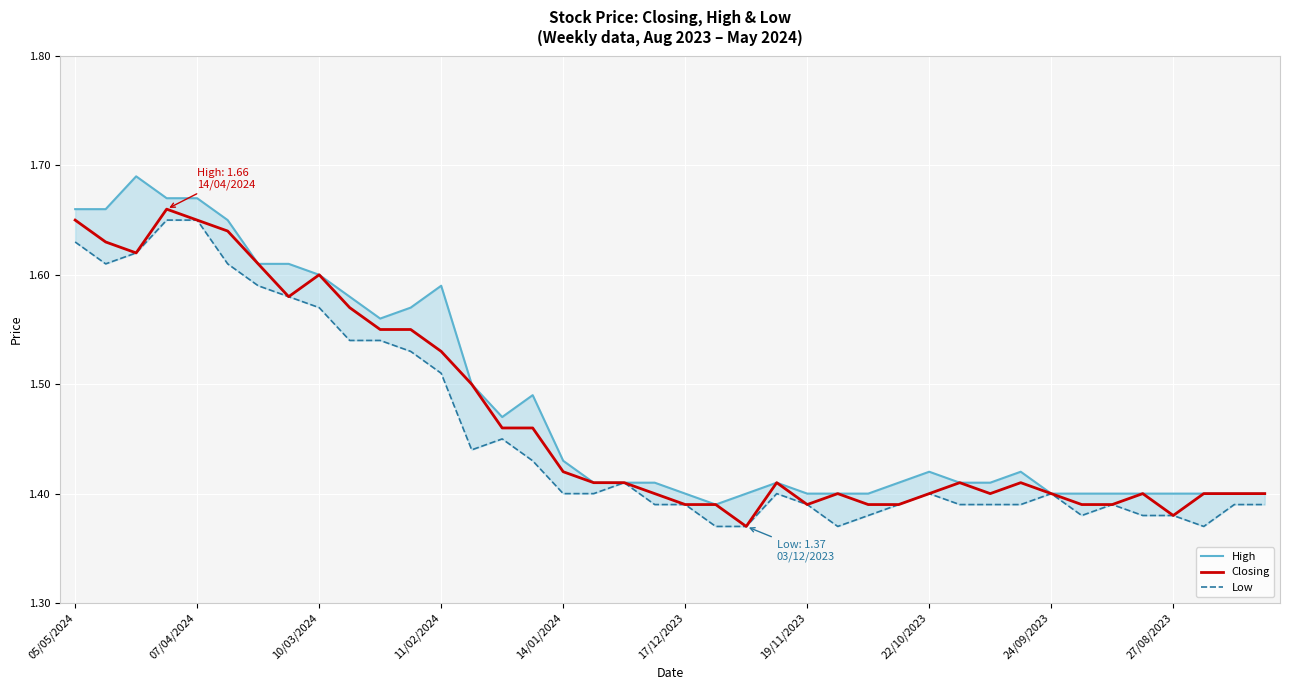

Rank the series by their average value, from lowest to highest.

Low, Closing, High